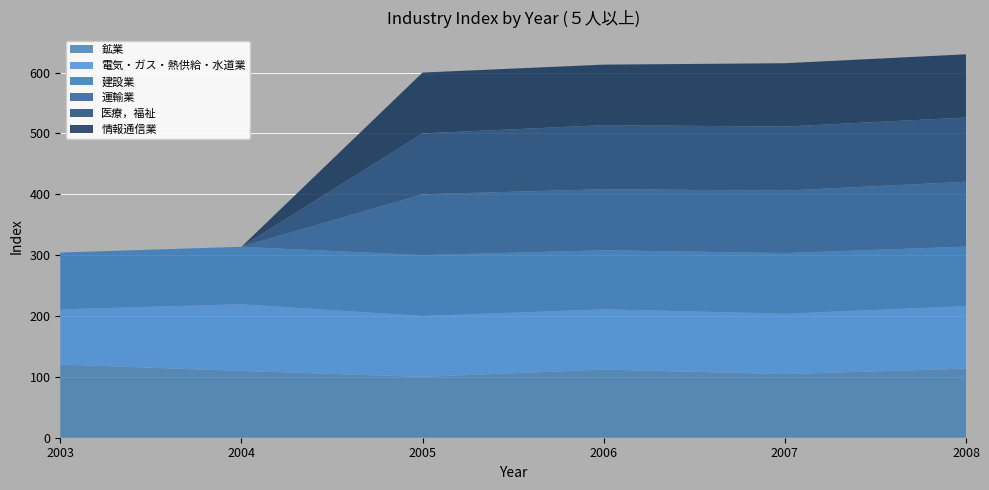

Reading right to left, extract all data points from this chart.

鉱業: 113.6	104.5	112.0	100.0	109.7	120.3
電気・ガス・熱供給・水道業: 102.6	99.3	99.0	100.0	109.6	90.6
建設業: 97.8	99.6	97.0	100.0	94.4	93.3
運輸業: 106.6	102.6	100.3	100.0	0.0	0.0
医療，福祉: 105.5	105.2	105.2	100.0	0.0	0.0
情報通信業: 103.9	104.1	99.5	100.0	0.0	0.0